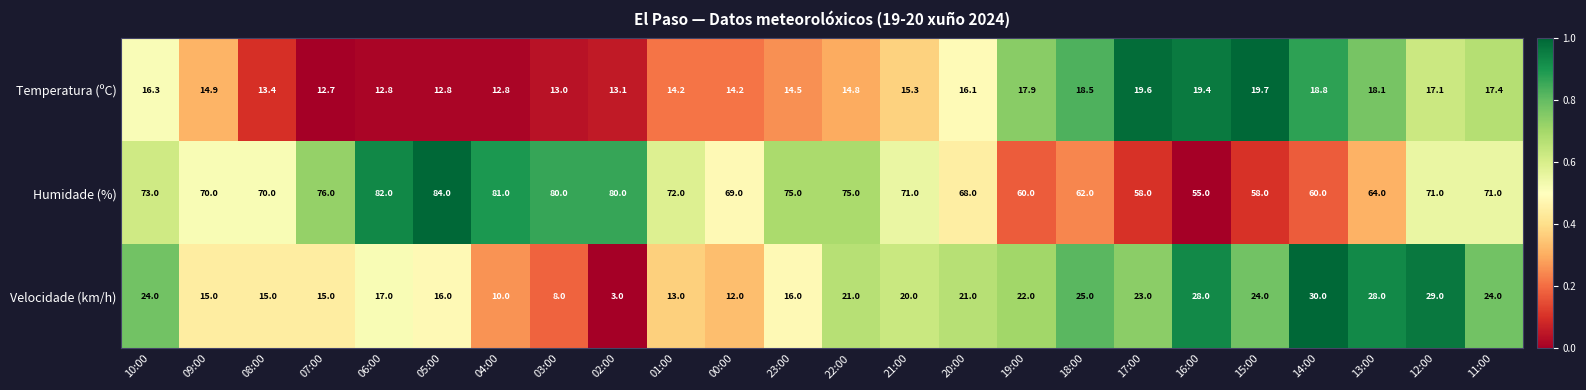

True or false: Humidade (%) has a value of 33.4 at 02:00.

False